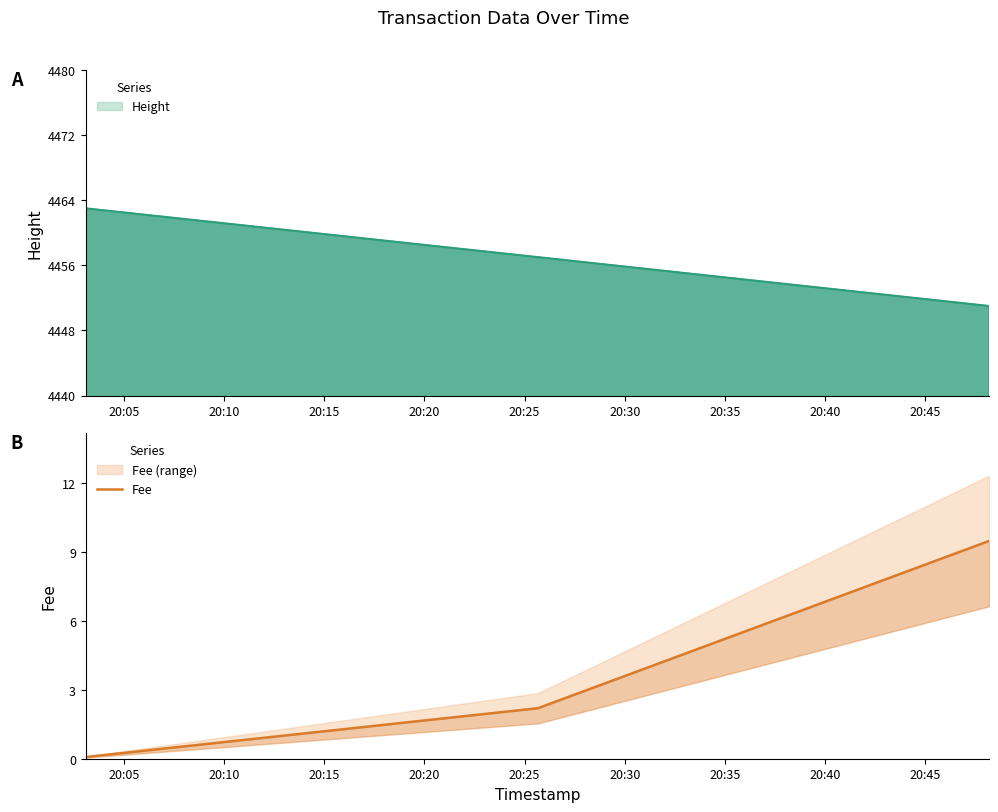

List the labels in order of value, largest first.

20:15, 20:10, 20:05